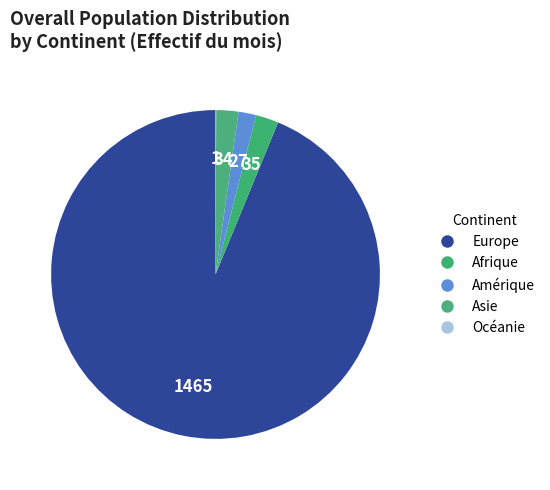

What percentage is NOT represented by Amérique?

98.3%